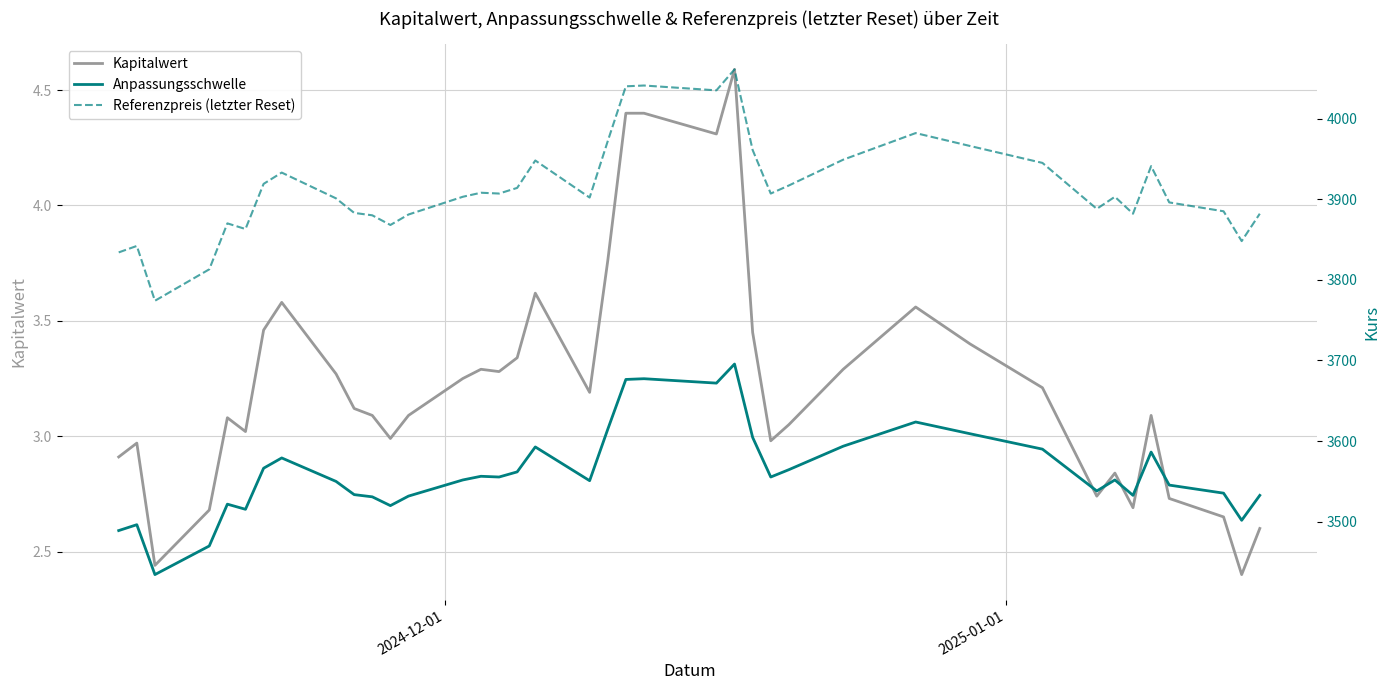

How many lines are shown in the chart?

3